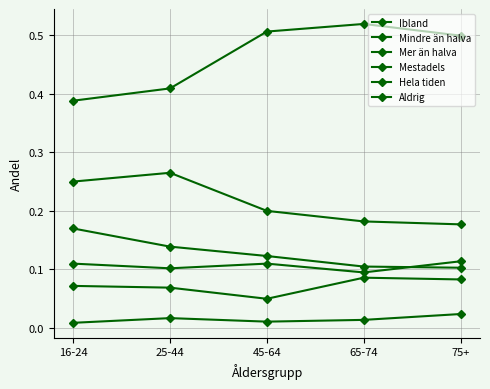

How many data points does each series have?

5